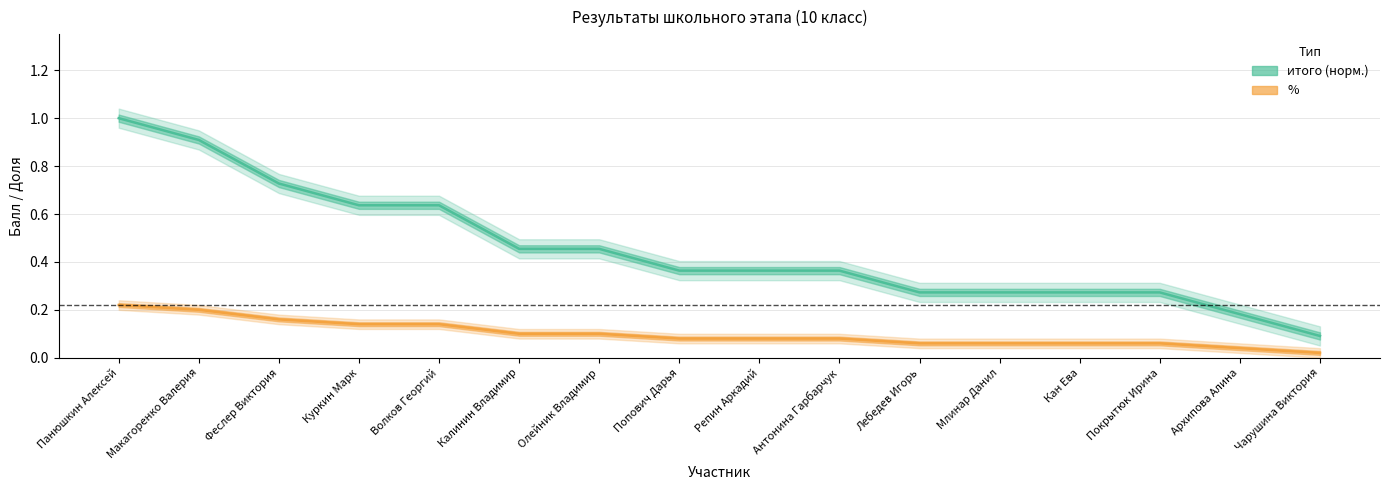

Does the chart display data point markers on the line(s)?

No